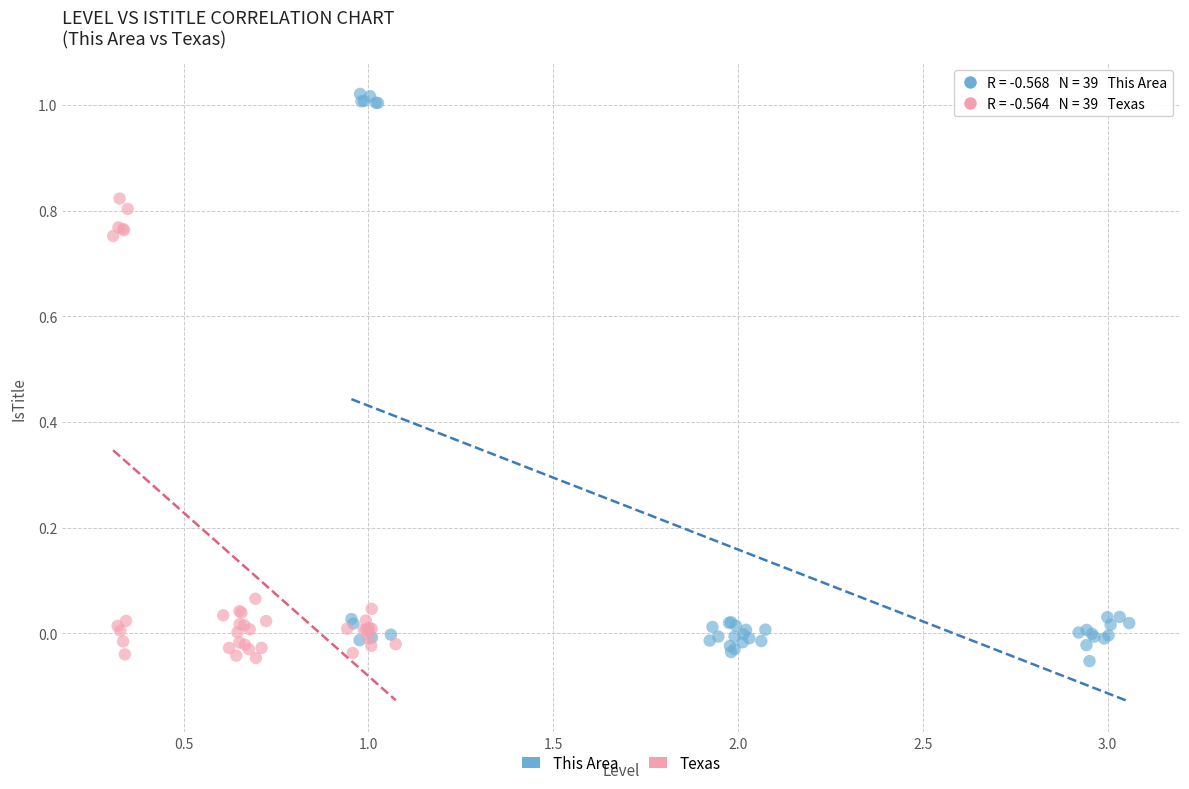

Which series has the largest Y range (max minus min)?

This Area